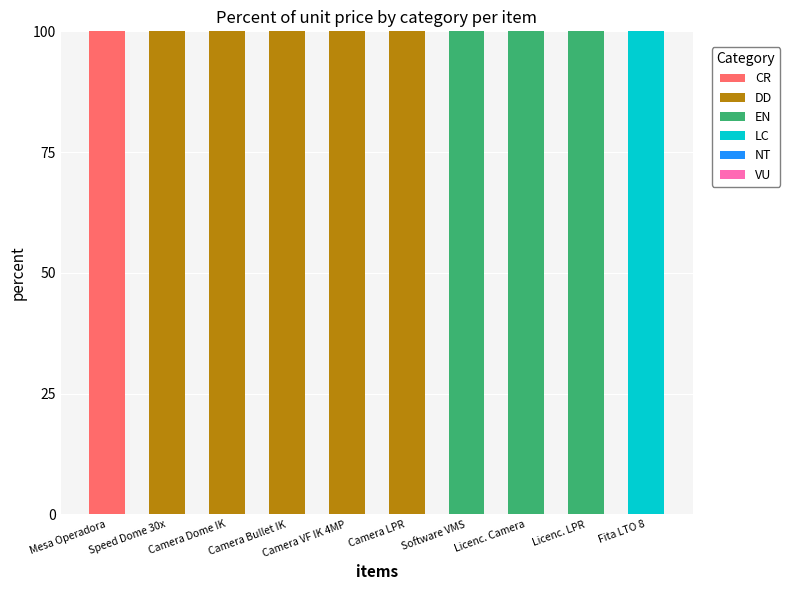

The CR series shows 0 at Software VMS. True or false?

True